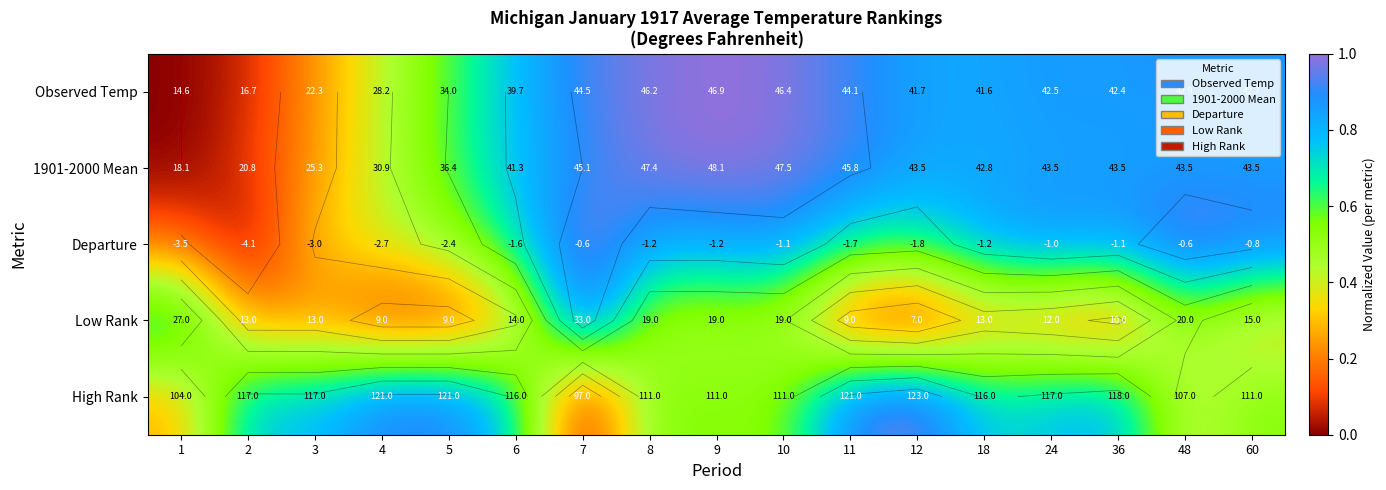

Count the number of data series in this chart.

5